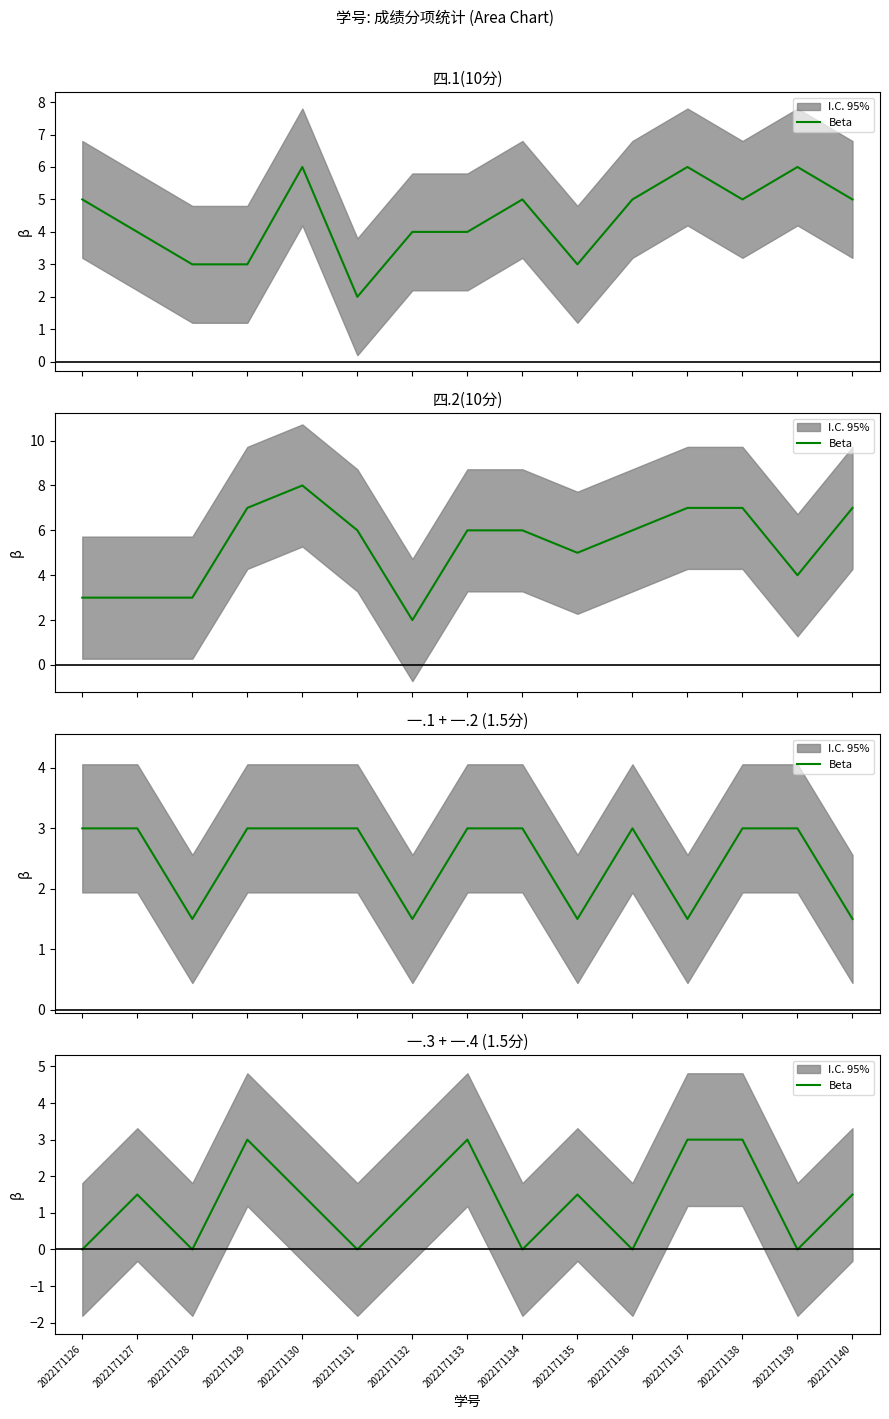

How many categories are shown in the chart?

15